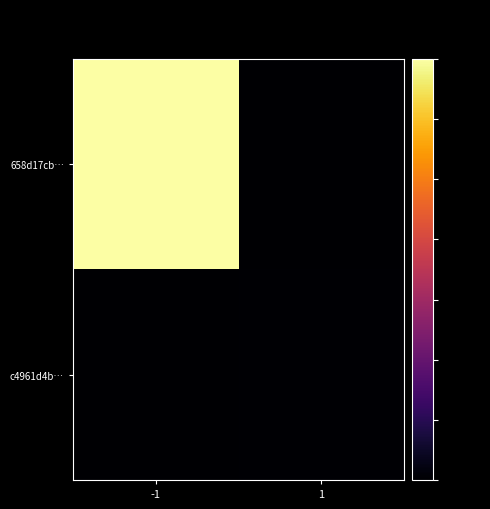

How many categories are shown in the chart?

2